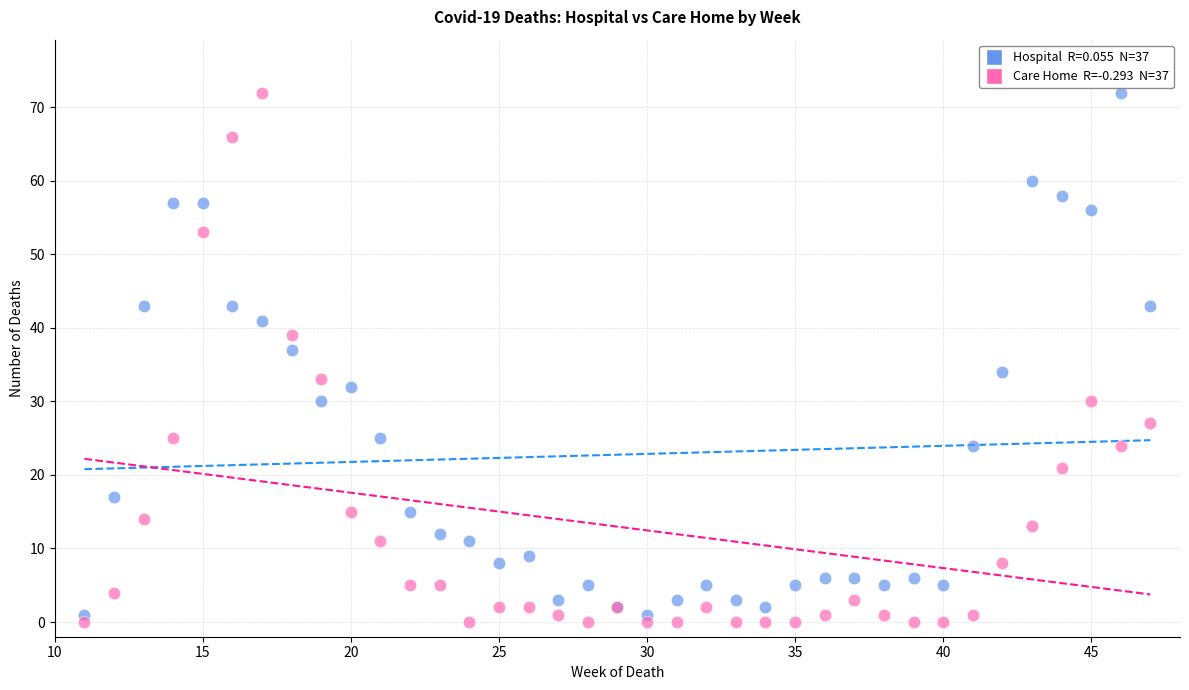

Across all series, what Y value is closest to 36?

37